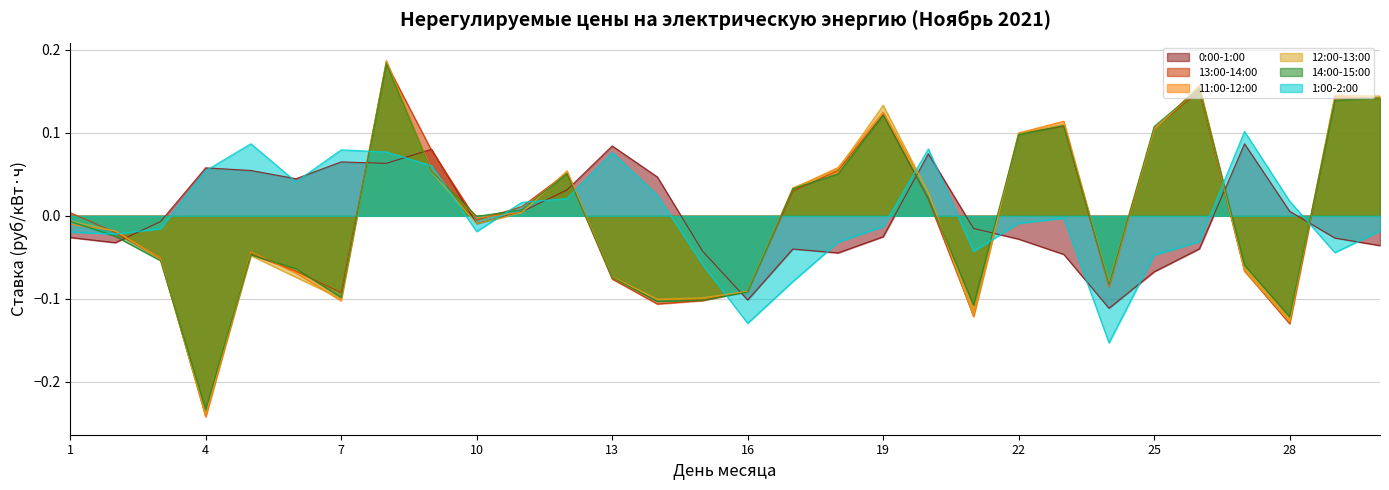

Which has a higher value, 7 or 11?

7